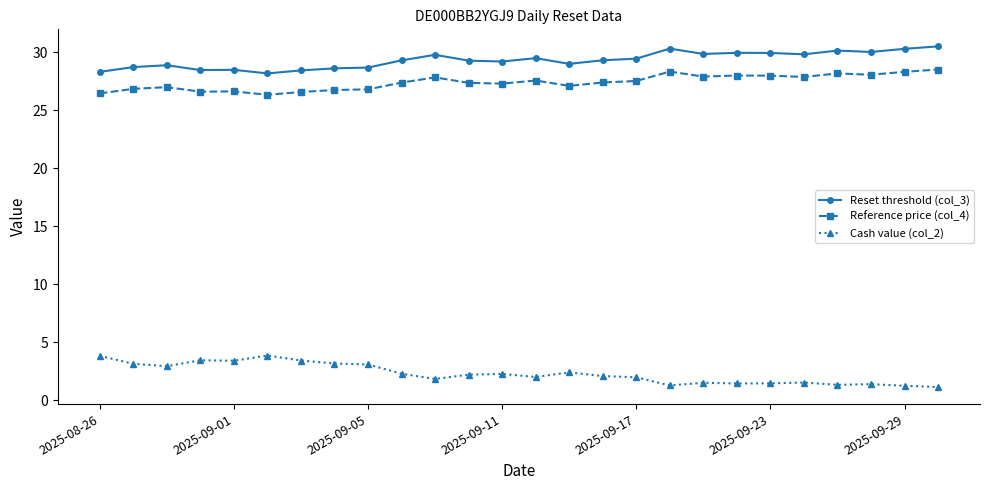

What is the maximum value for Cash value (col_2)?

3.8